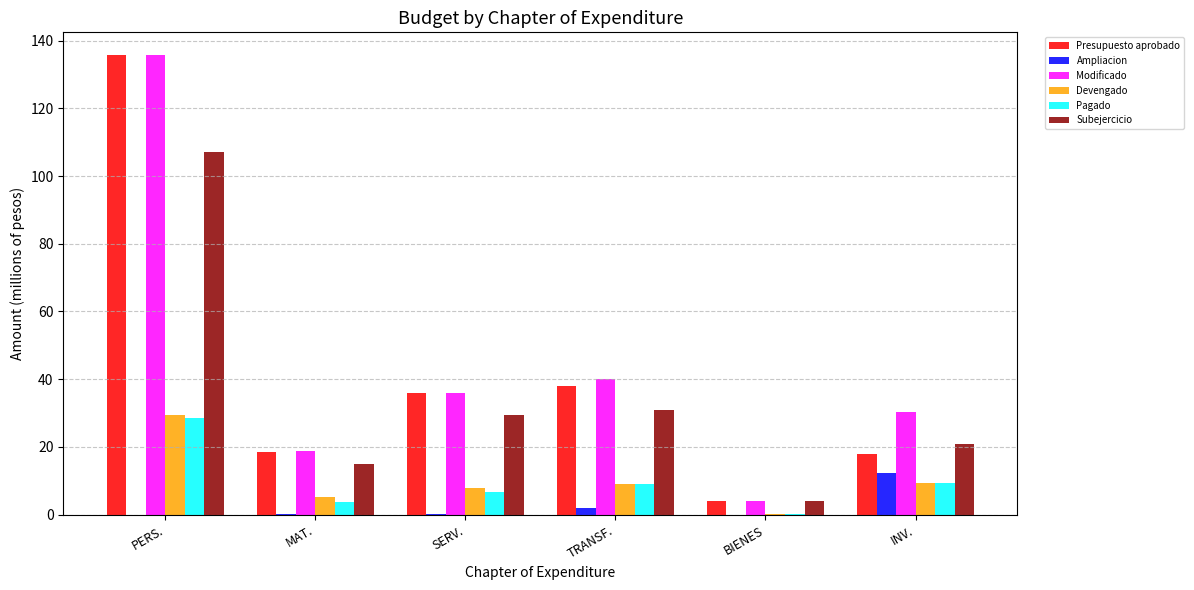

At which category is the sum across all series the highest?

PERS.